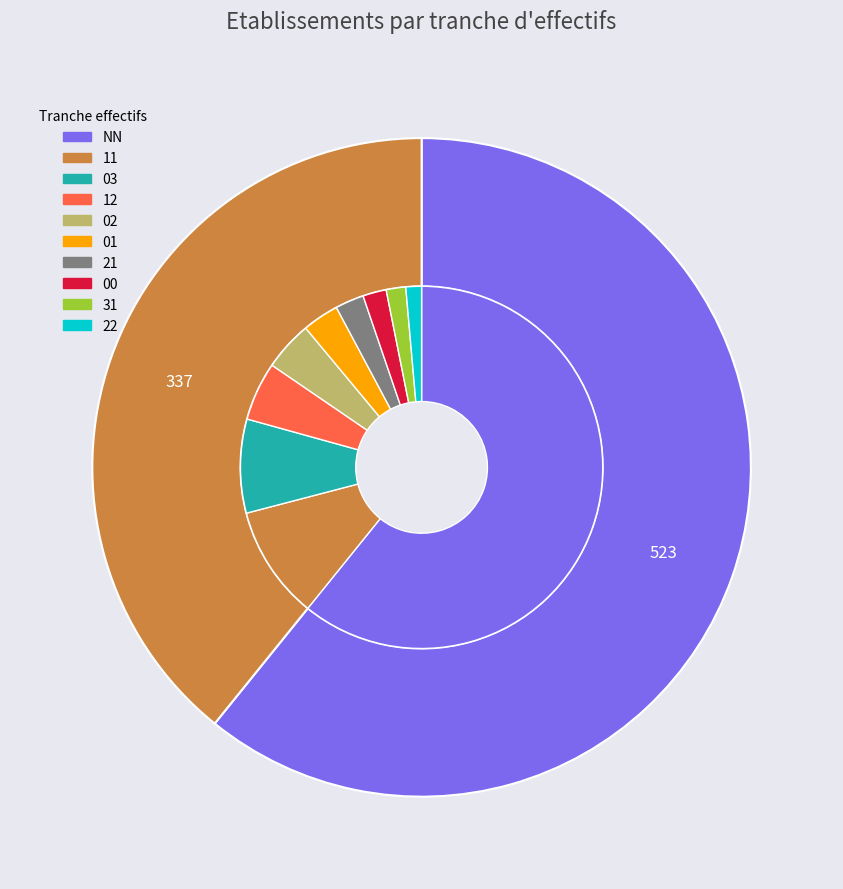

Which slice is the largest?

NN